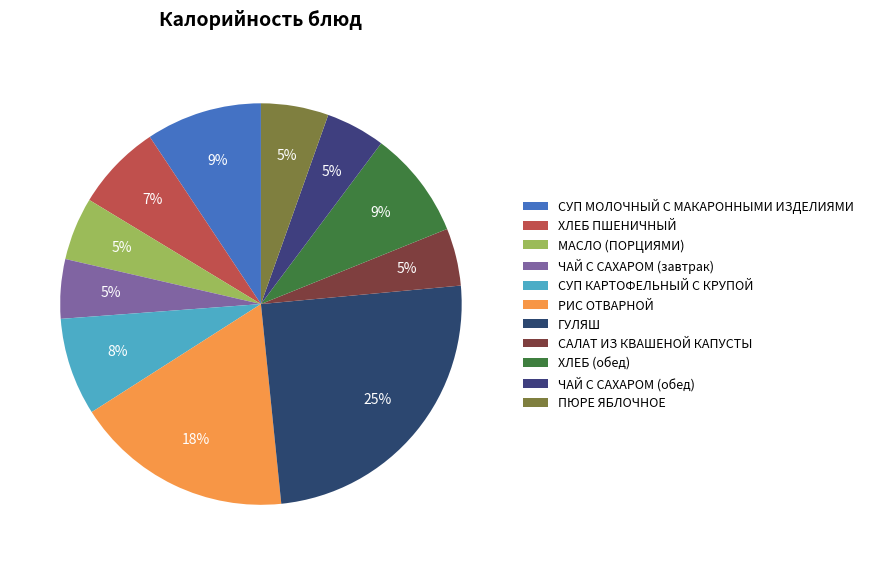

Which slice is the smallest?

САЛАТ ИЗ КВАШЕНОЙ КАПУСТЫ